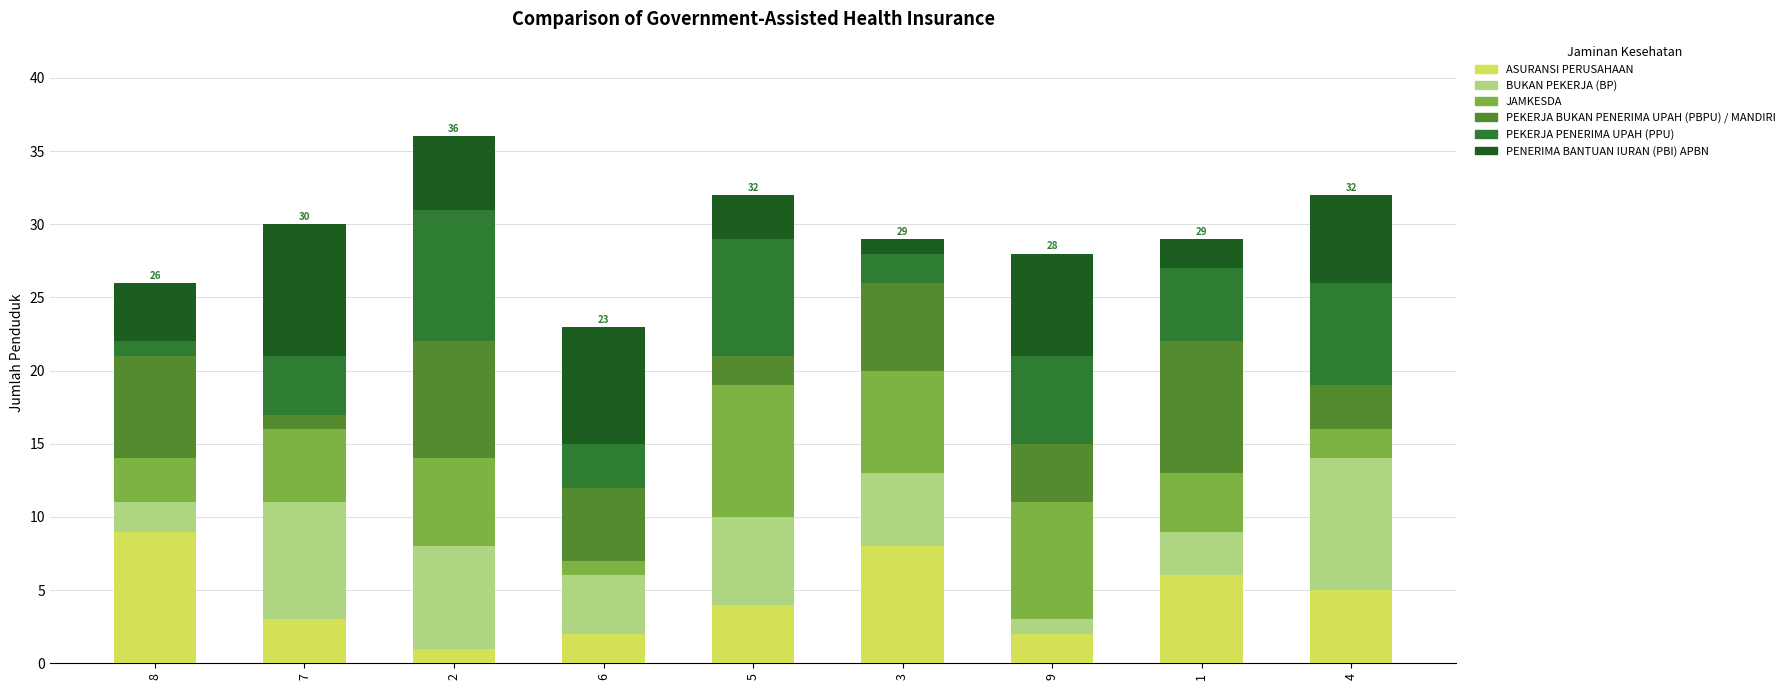

How many bars are there in total?

9